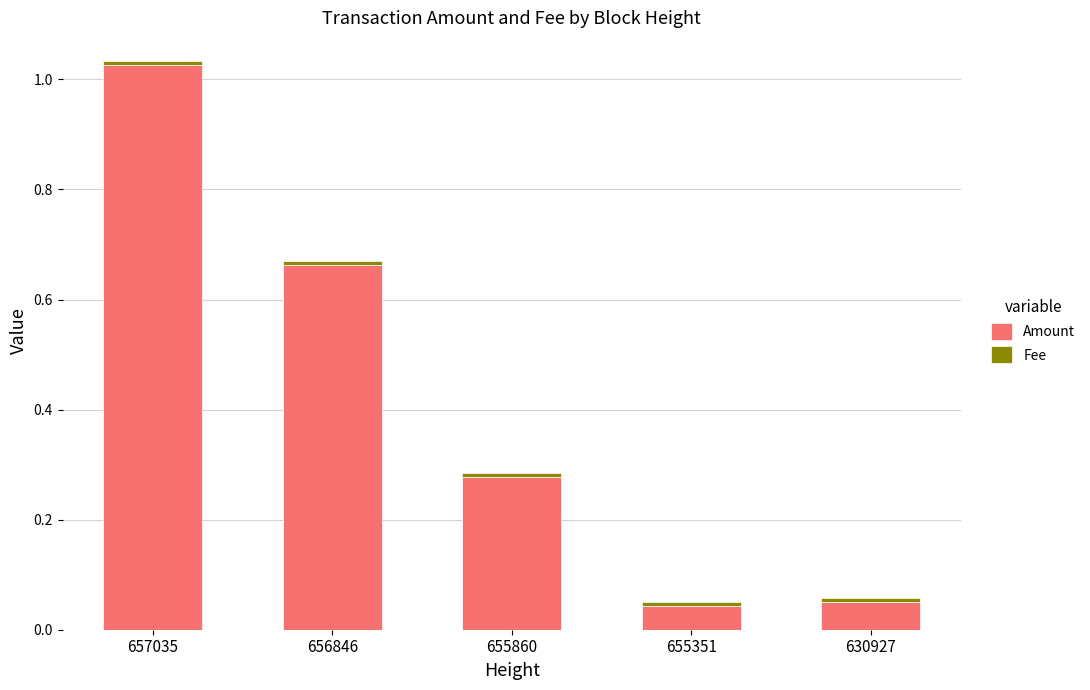

What is the sum of all Amount values?

2.1